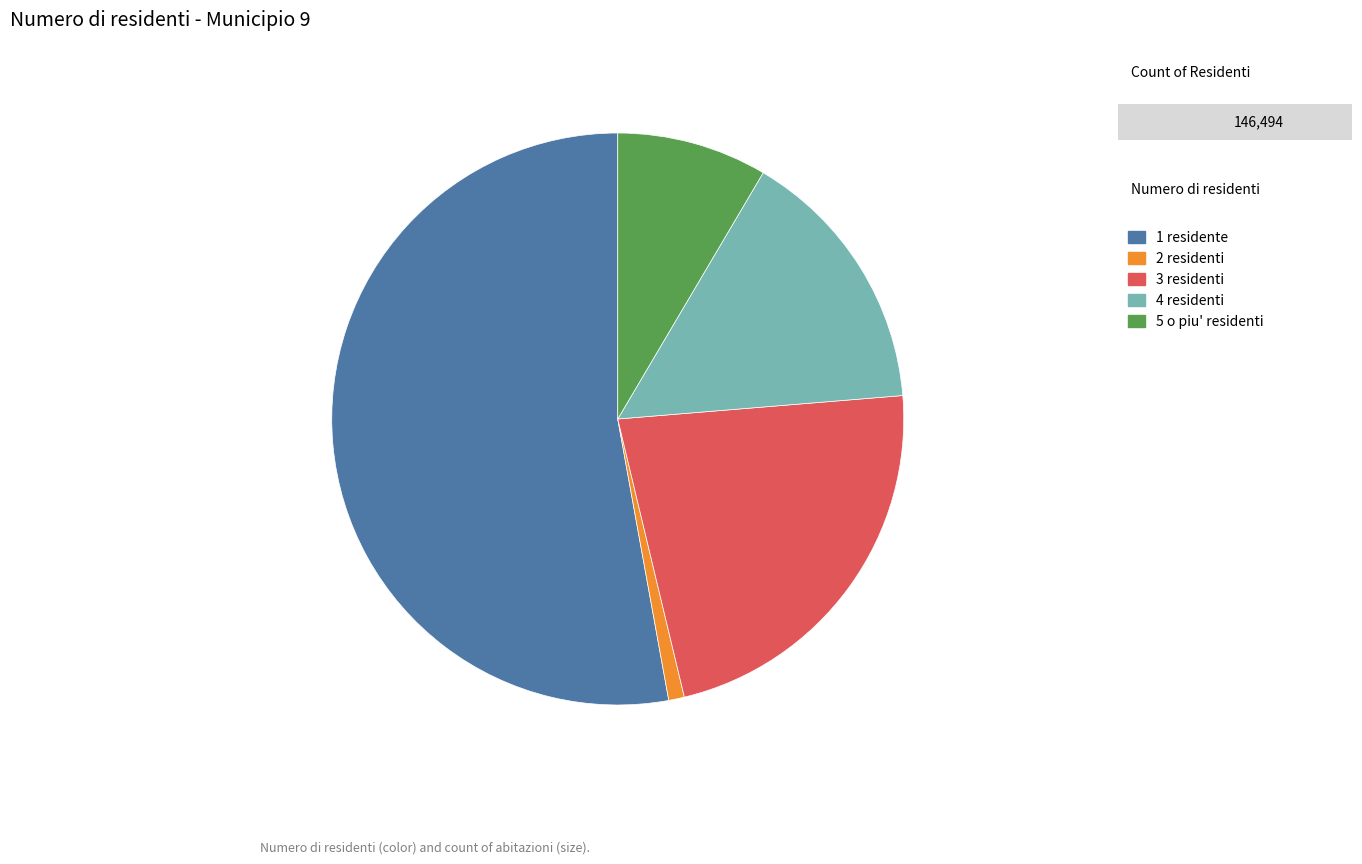

Which slice is the largest?

1 residente